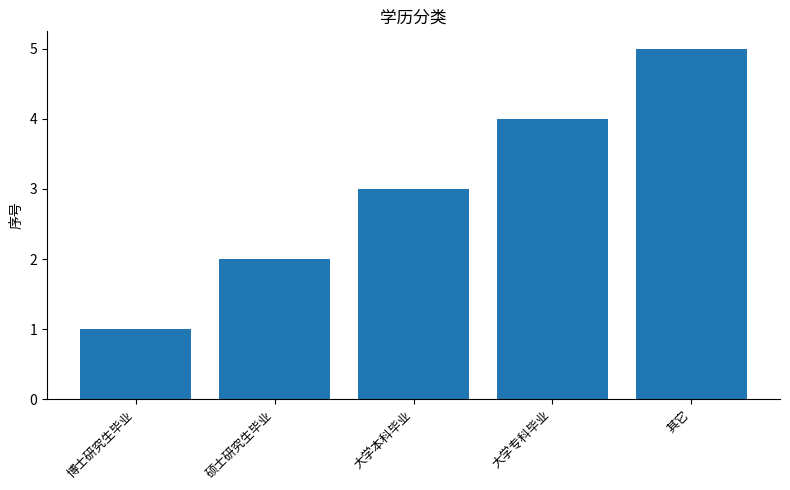

Count the values in the range 2 to 4.

3